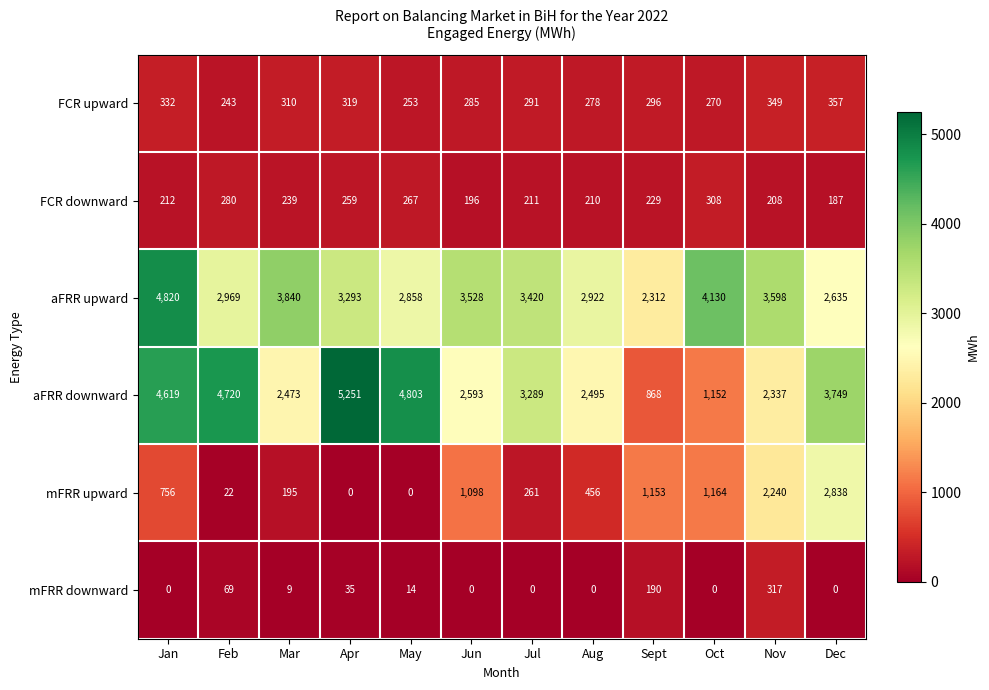

What is the difference between the maximum and minimum values in the FCR downward series?

121